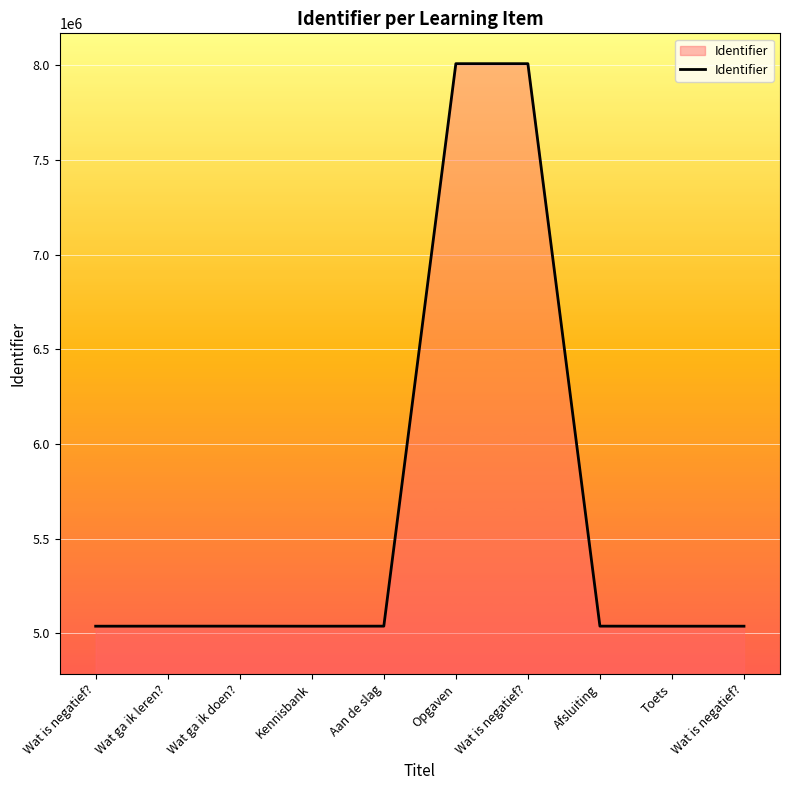

Does the chart display data point markers on the line(s)?

No